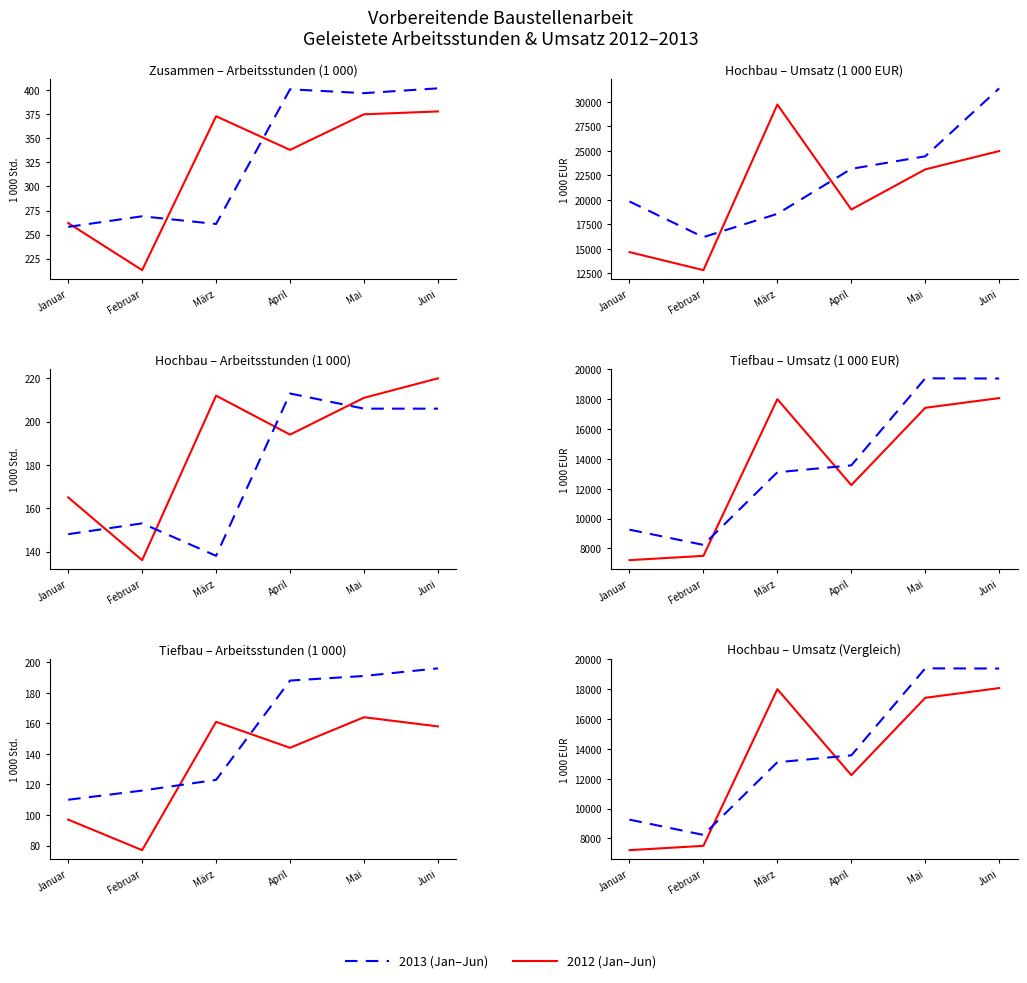

What position from the right is Januar?

6